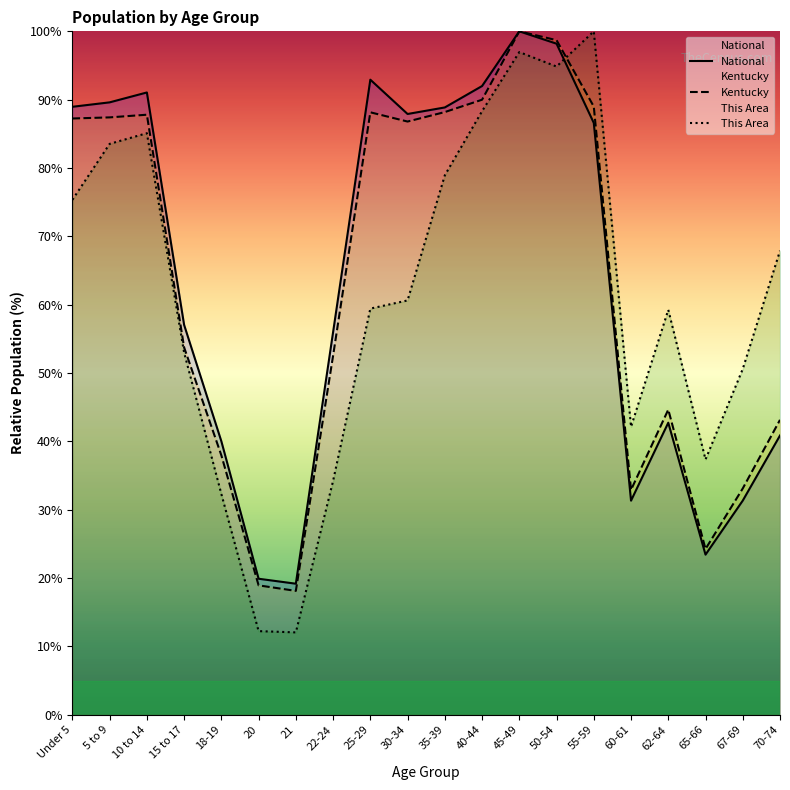

What is the difference between the maximum and minimum values in the Kentucky series?

81.9